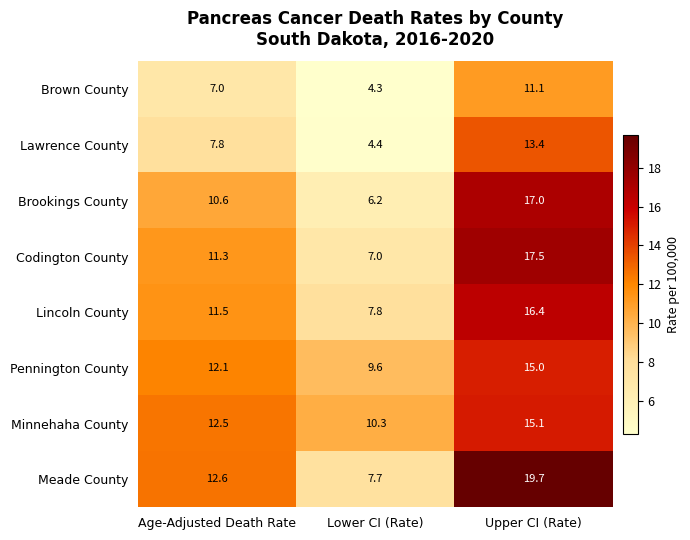

The value of Pennington County at Upper CI (Rate) is 15.0. True or false?

True